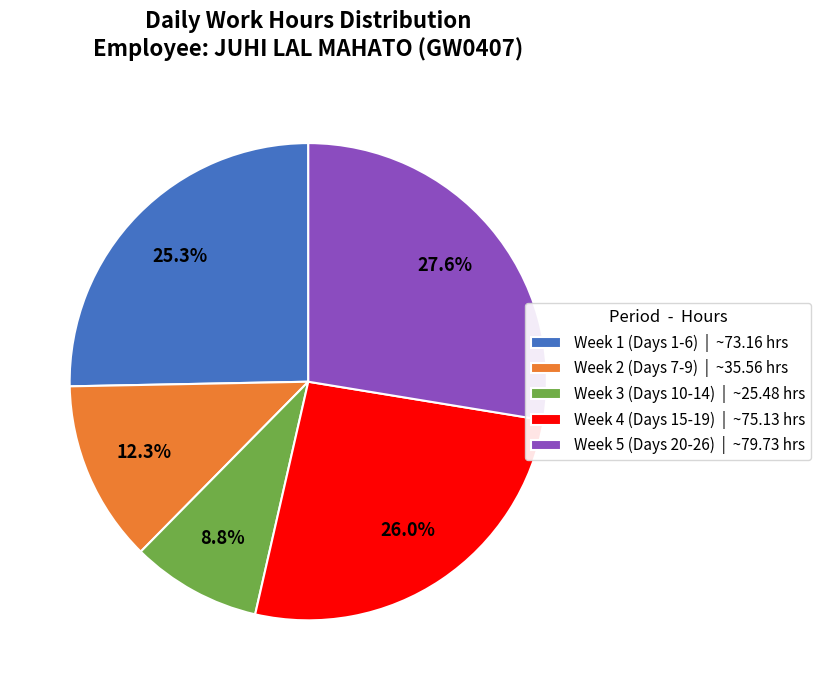

Is there a majority slice in this chart?

No